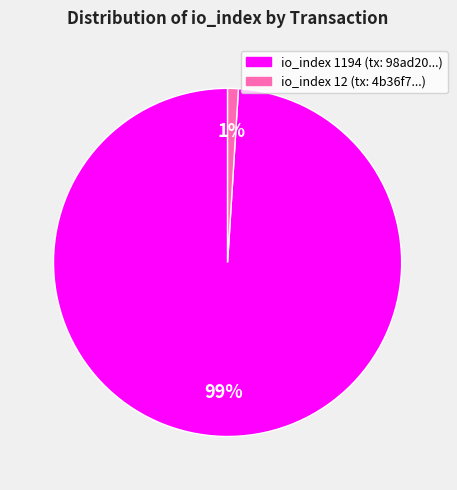

To the nearest percent, what is the difference between the largest and smallest slice percentages?

98%